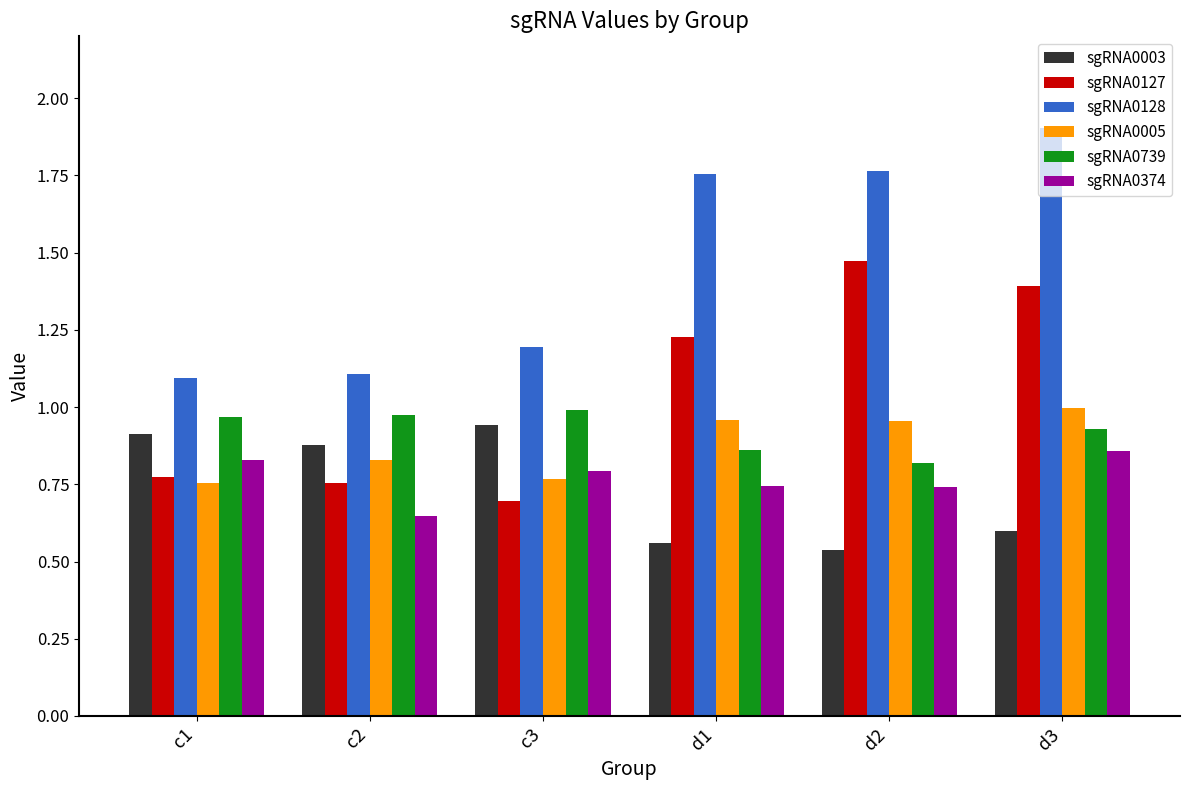

What is the sum of the sgRNA0128 values at d1 and d3?

3.7